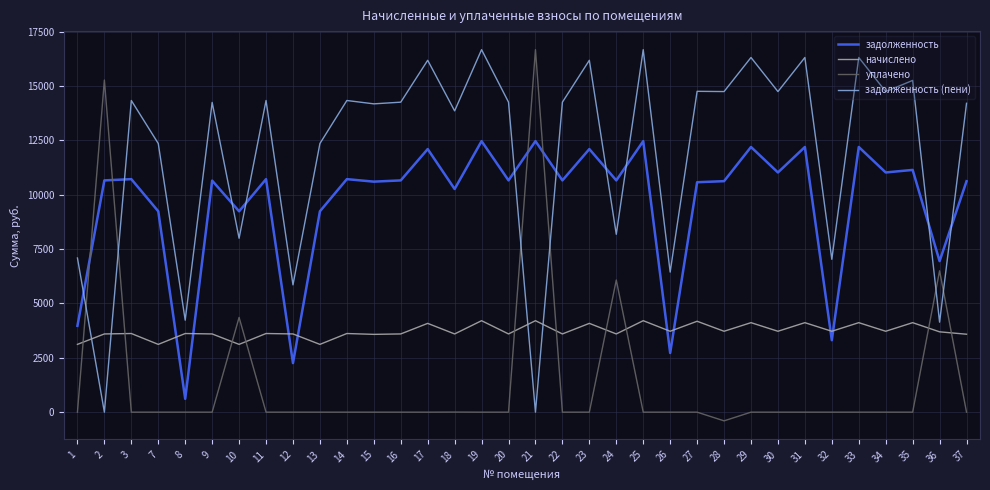

At which category does задолженность (пени) reach its first local valley?

2